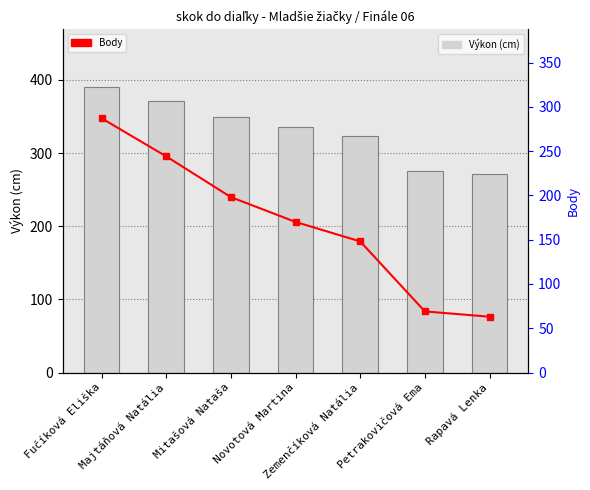

The Výkon (cm) series shows 335 at Novotová Martina. True or false?

True